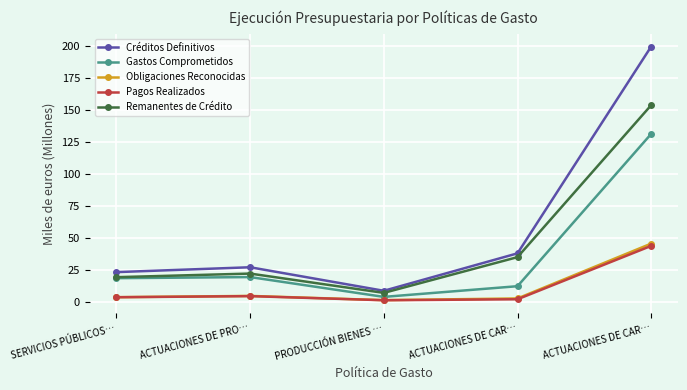

Read the Pagos Realizados value at ACTUACIONES DE PRO….

4.8